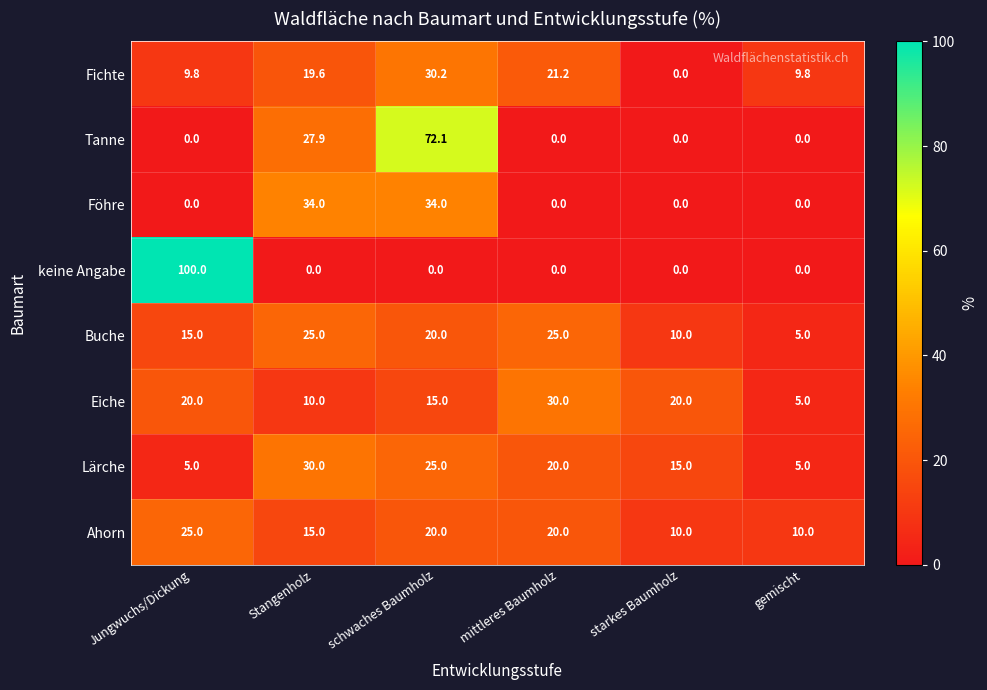

What is the total value across all series at starkes Baumholz?

55.0